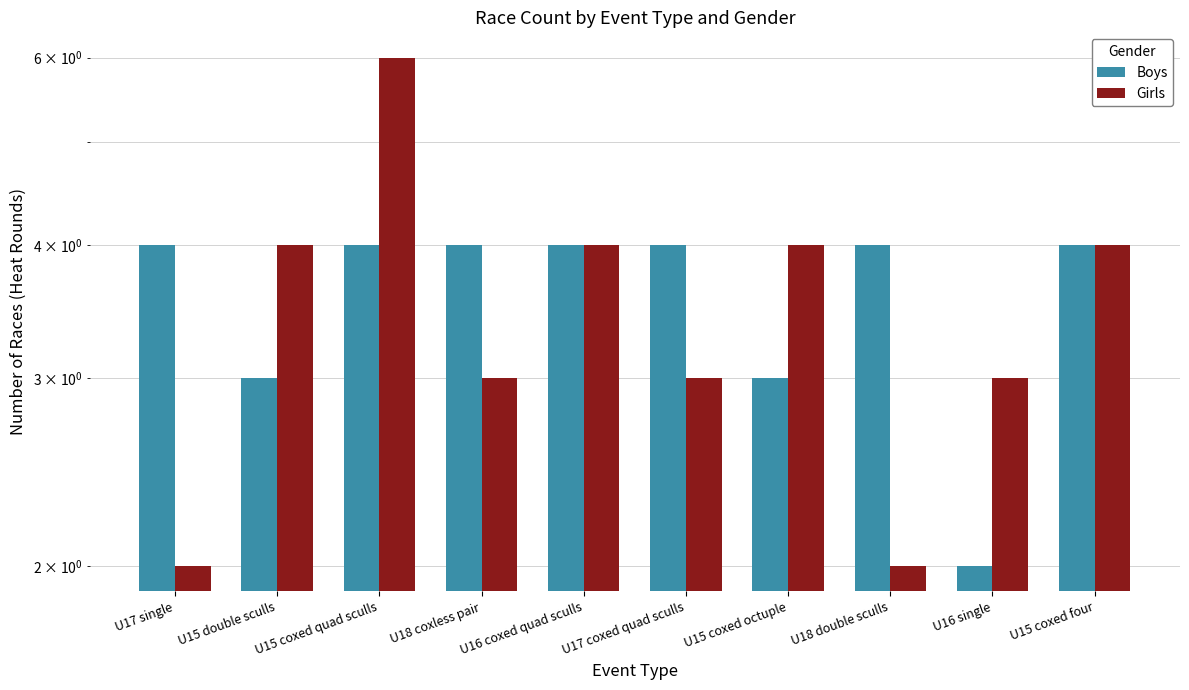

What is the label of the 10th bar from the right?

U17 single